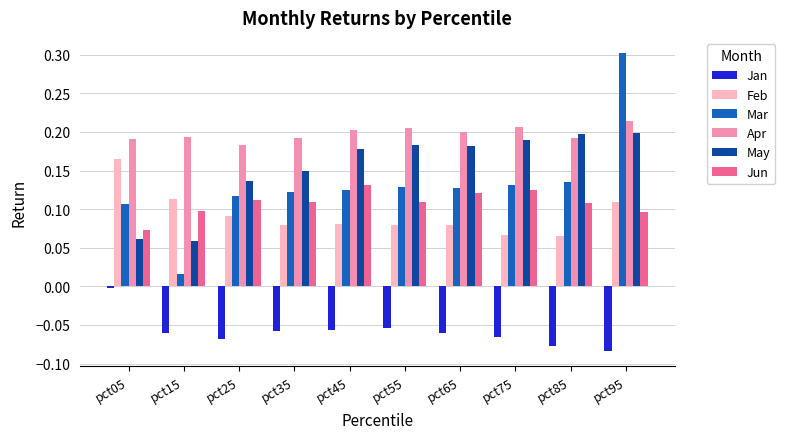

What is the difference between the highest and lowest values at pct65?

0.3